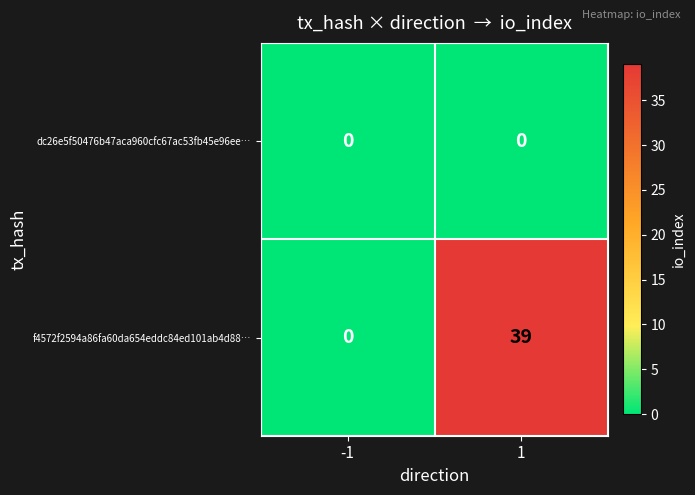

How many distinct data groups are displayed?

2